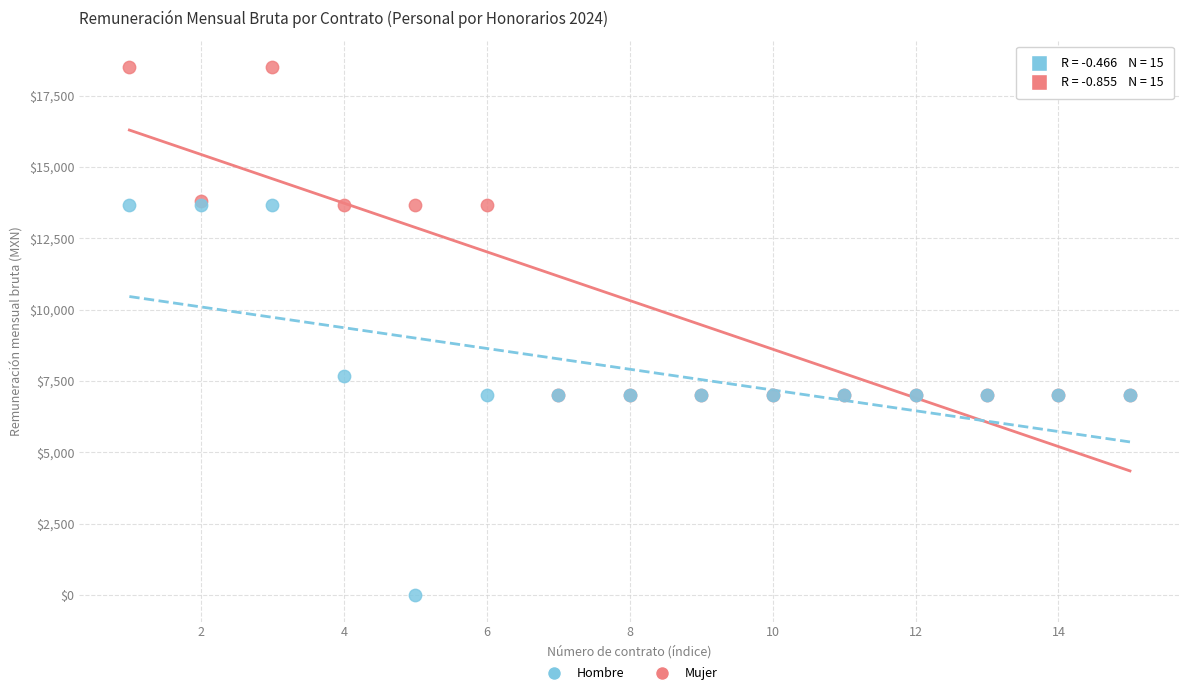

Across all series, what Y value is closest to 9247?

7660.4